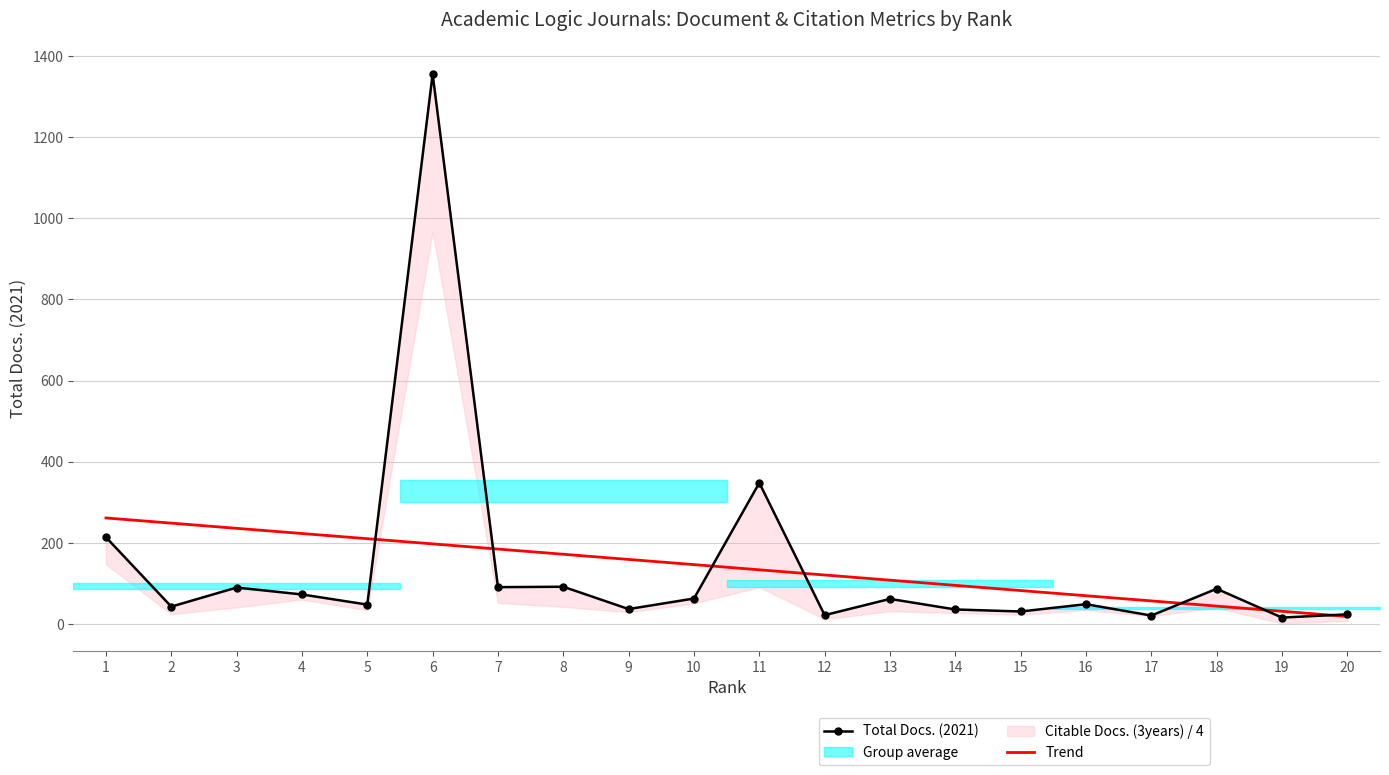

What is the highest value of the Trend series?

261.5